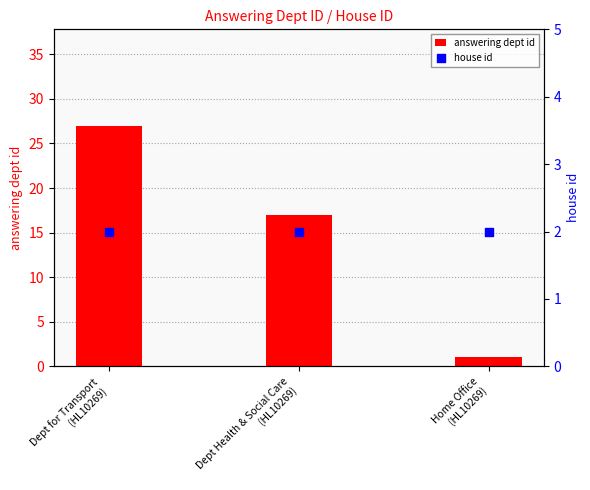

At which category is the sum across all series the highest?

Dept for Transport
(HL10269)